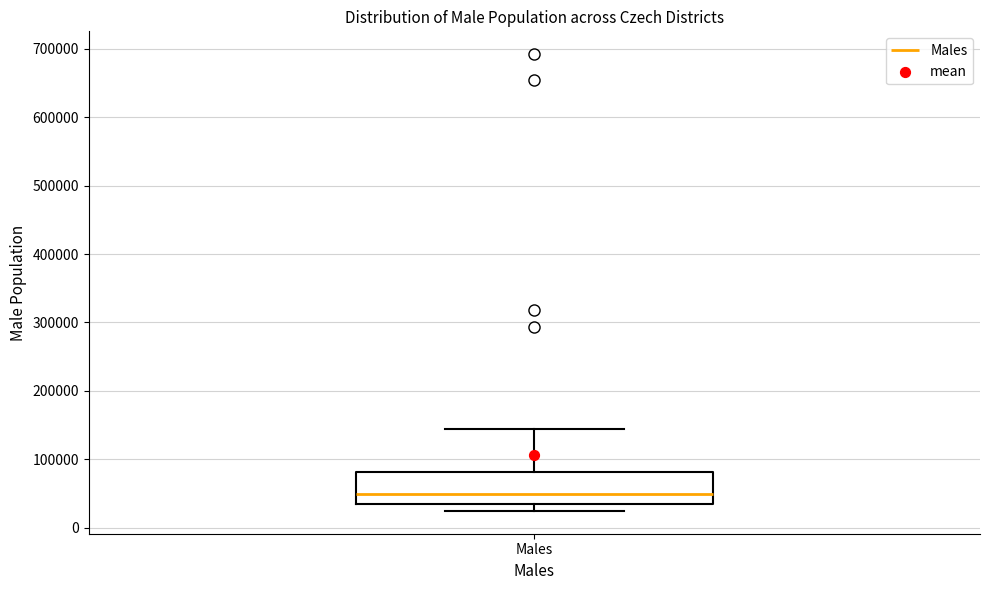

Read this box plot against the y-axis: the position of the median line, the range covered by the box, and the ends of both whiskers. The values are not printed on the chart, so give them approximately, as read against the axis.

median 50000, box 40000 to 80000, whiskers 20000 to 150000